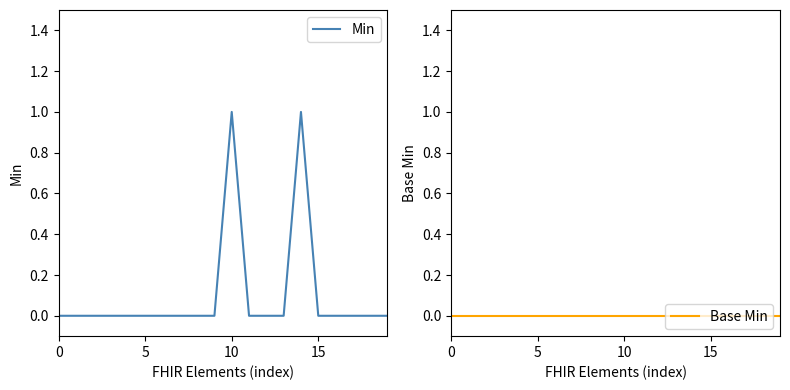

Reading left to right, transcribe all the data shown in this chart.

Min: 0	0	0	0	0	0	0	0	0	0	1	0	0	0	1	0	0	0	0	0
Base Min: 0	0	0	0	0	0	0	0	0	0	0	0	0	0	0	0	0	0	0	0